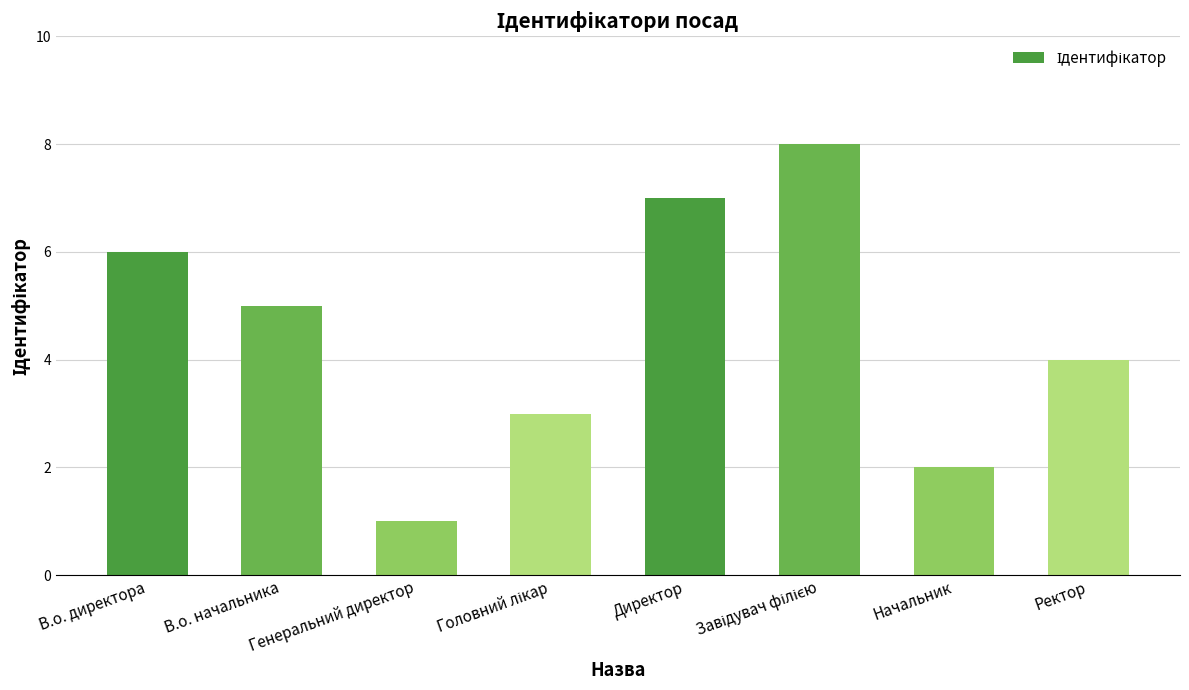

How many categories are shown in the chart?

8